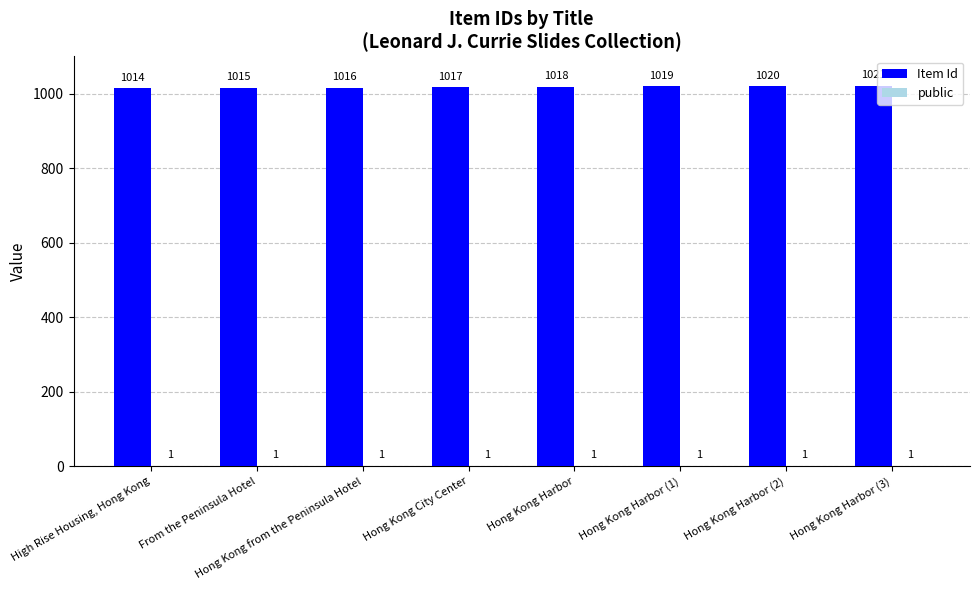

At which category is the sum across all series the highest?

Hong Kong Harbor (3)